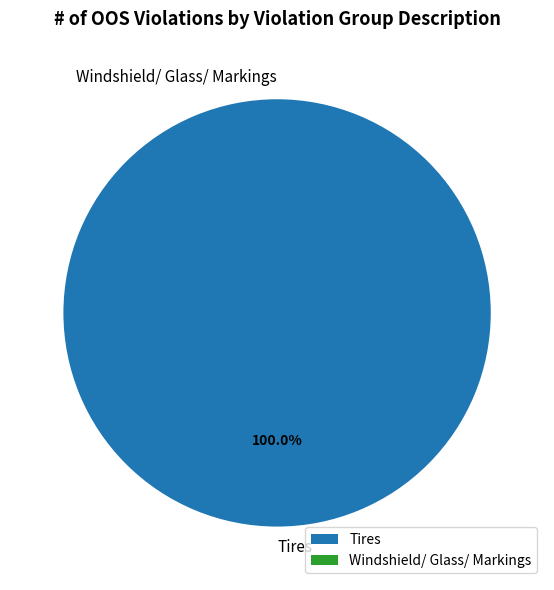

Is Tires the majority of the pie?

Yes